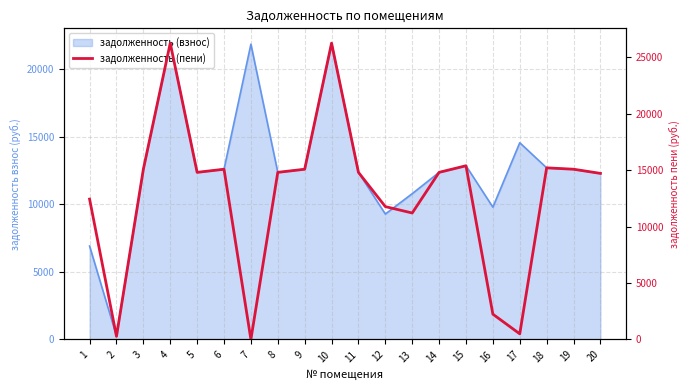

The value at 12 is 18075.3. True or false?

False